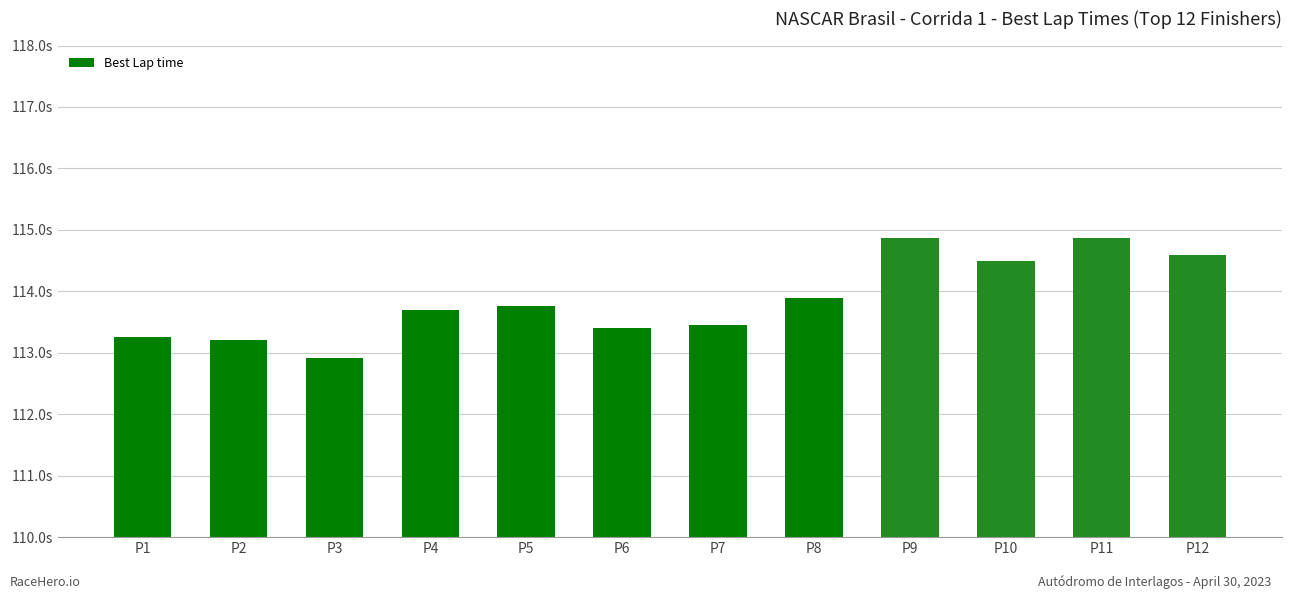

Is it true that the value at P6 is 113.4?

True